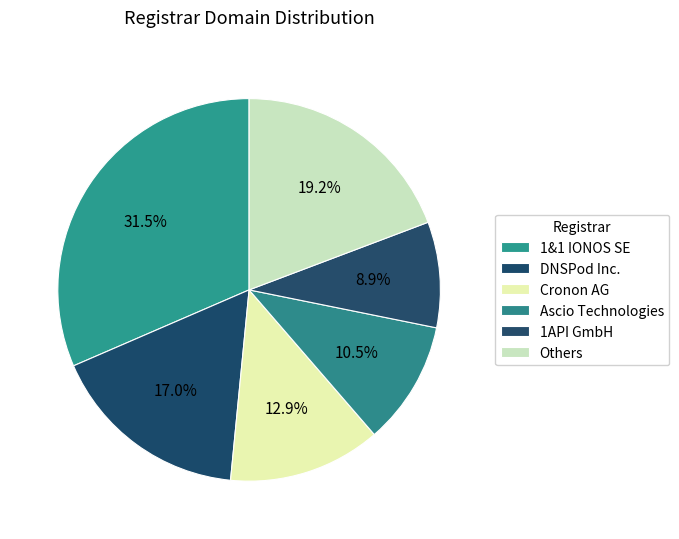

How many slices are in this pie chart?

6